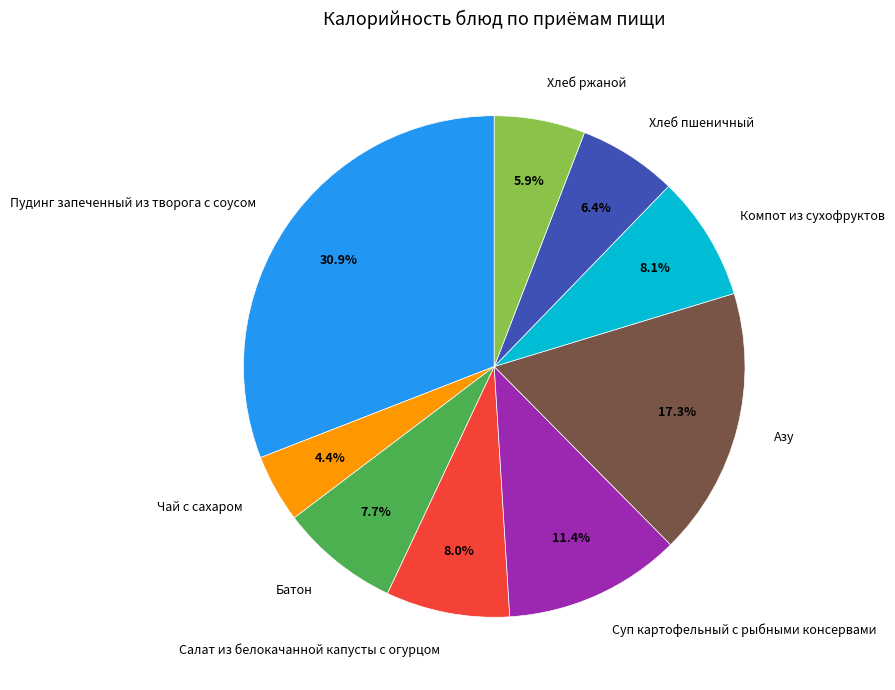

Is there a majority slice in this chart?

No